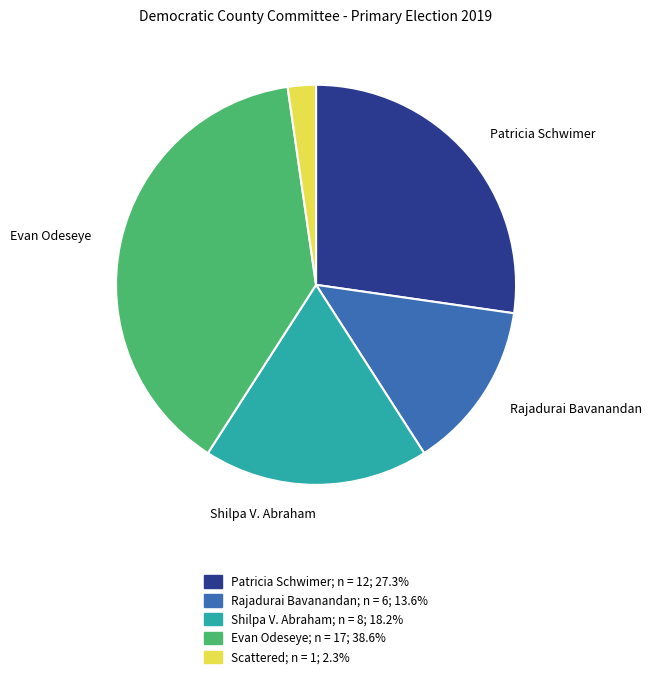

How many segments does this pie chart have?

5